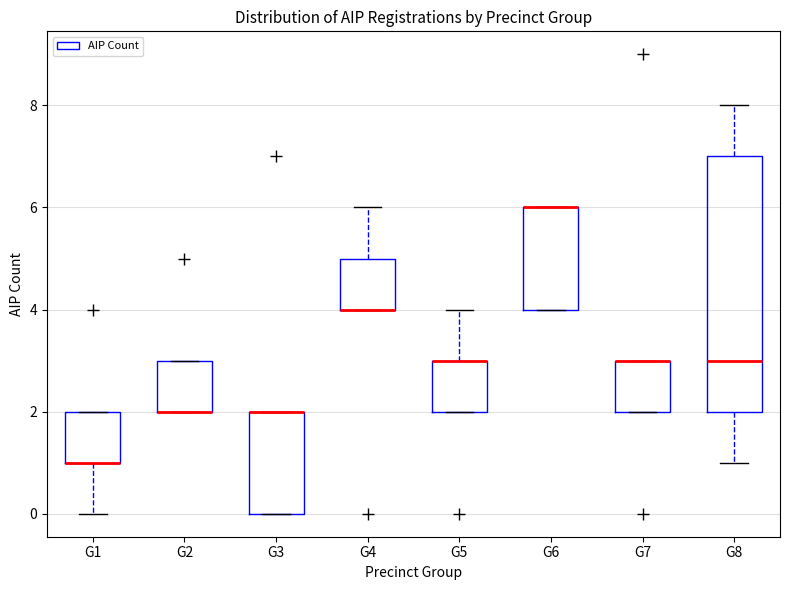

Comparing the boxes themselves (not the whiskers), which one is the tallest?

G8